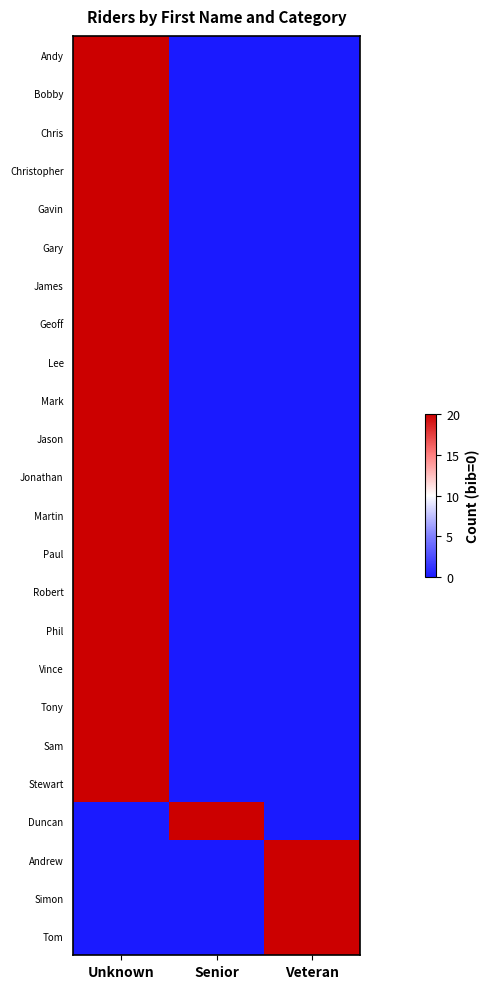

Reading left to right, list all the values displayed in this chart.

Andy: Unknown=20	Senior=0	Veteran=0
Bobby: Unknown=20	Senior=0	Veteran=0
Chris: Unknown=20	Senior=0	Veteran=0
Christopher: Unknown=20	Senior=0	Veteran=0
Gavin: Unknown=20	Senior=0	Veteran=0
Gary: Unknown=20	Senior=0	Veteran=0
James: Unknown=20	Senior=0	Veteran=0
Geoff: Unknown=20	Senior=0	Veteran=0
Lee: Unknown=20	Senior=0	Veteran=0
Mark: Unknown=20	Senior=0	Veteran=0
Jason: Unknown=20	Senior=0	Veteran=0
Jonathan: Unknown=20	Senior=0	Veteran=0
Martin: Unknown=20	Senior=0	Veteran=0
Paul: Unknown=20	Senior=0	Veteran=0
Robert: Unknown=20	Senior=0	Veteran=0
Phil: Unknown=20	Senior=0	Veteran=0
Vince: Unknown=20	Senior=0	Veteran=0
Tony: Unknown=20	Senior=0	Veteran=0
Sam: Unknown=20	Senior=0	Veteran=0
Stewart: Unknown=20	Senior=0	Veteran=0
Duncan: Unknown=0	Senior=20	Veteran=0
Andrew: Unknown=0	Senior=0	Veteran=20
Simon: Unknown=0	Senior=0	Veteran=20
Tom: Unknown=0	Senior=0	Veteran=20